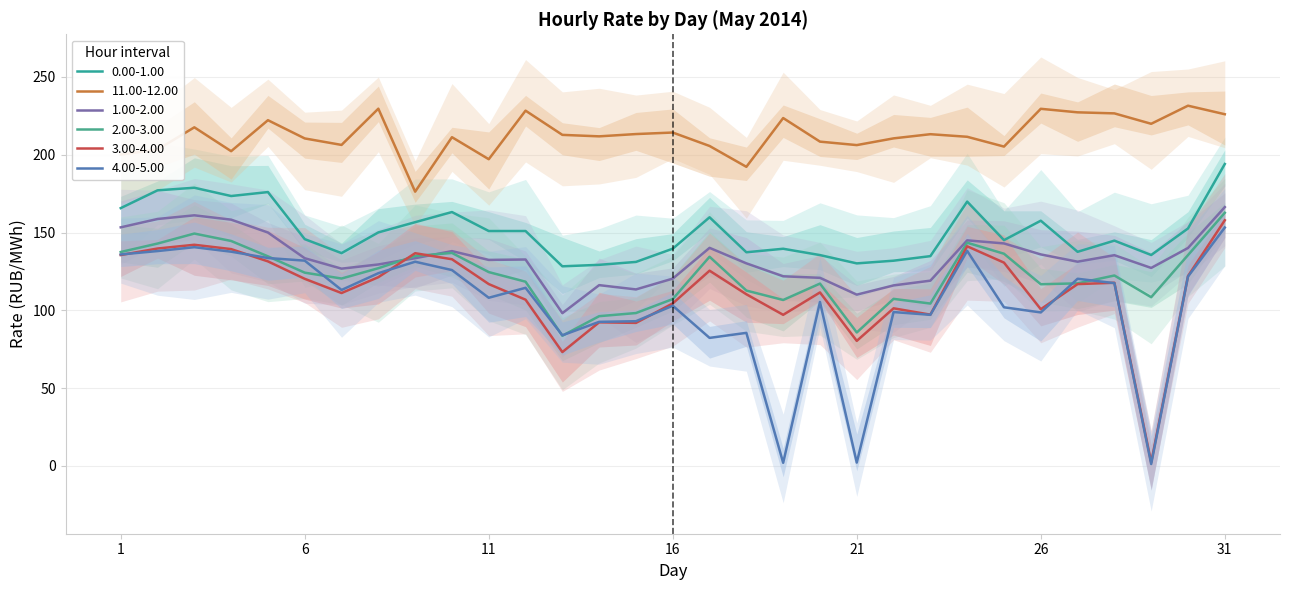

How many interior local peaks does the 11.00-12.00 series have?

10